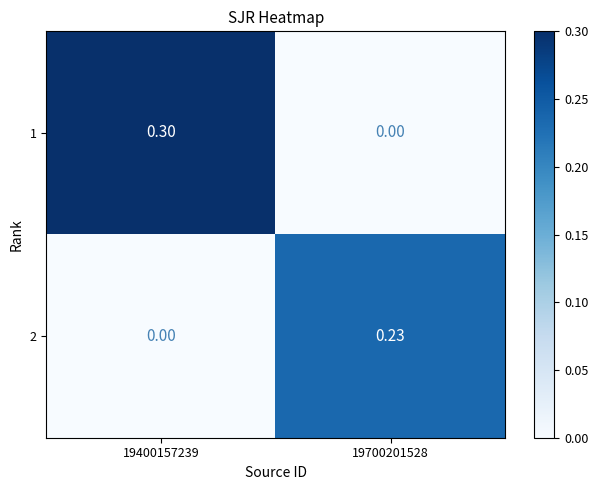

Which series has the largest range (max minus min)?

1